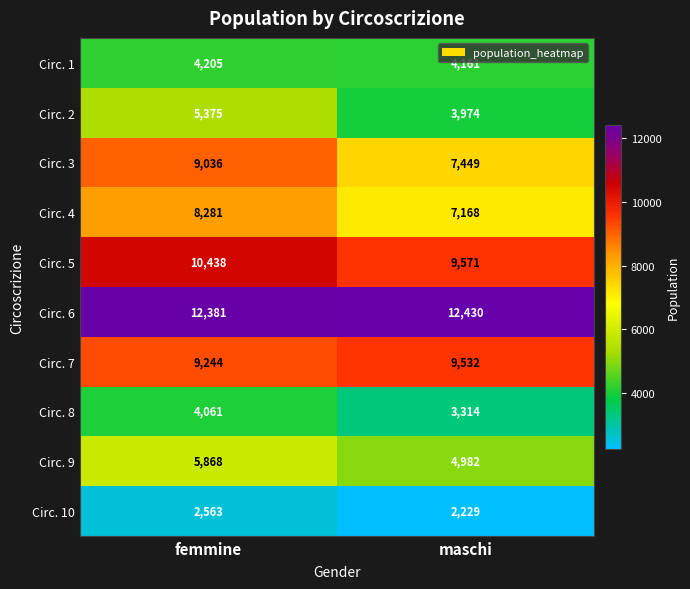

Read the Circ. 2 value at femmine, to the nearest 100.

5400